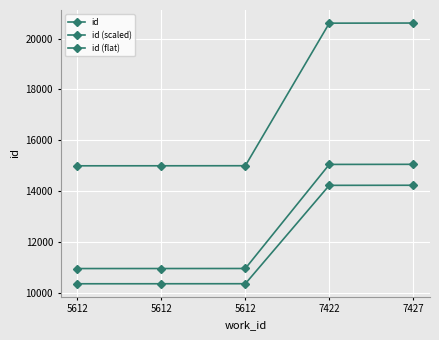

True or false: id (flat) and id intersect in this chart.

False